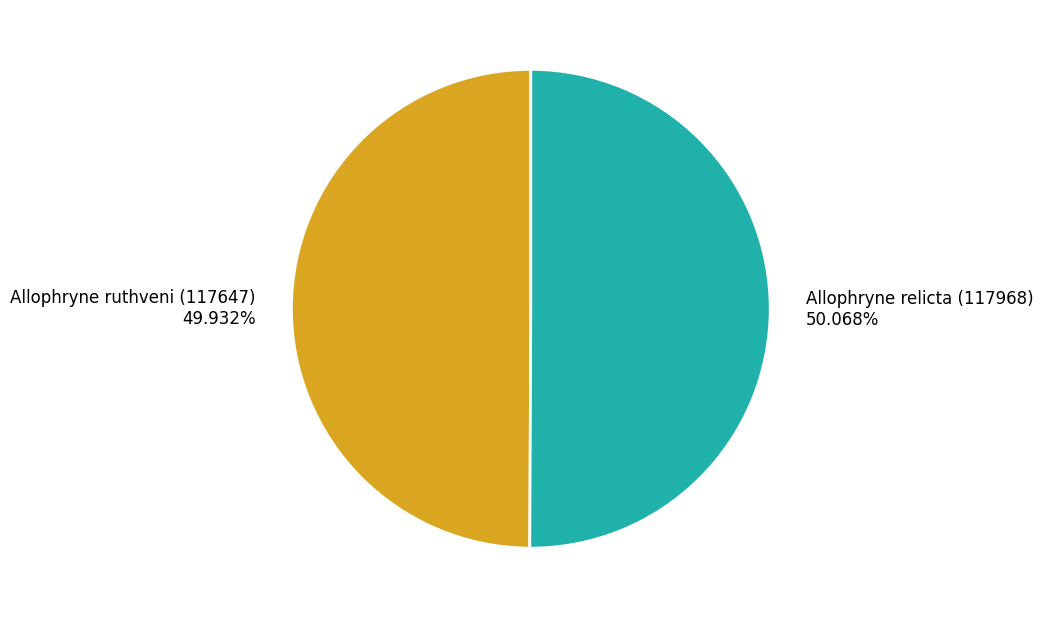

Is the sum of Allophryne relicta (117968) and Allophryne ruthveni (117647) greater than half?

Yes